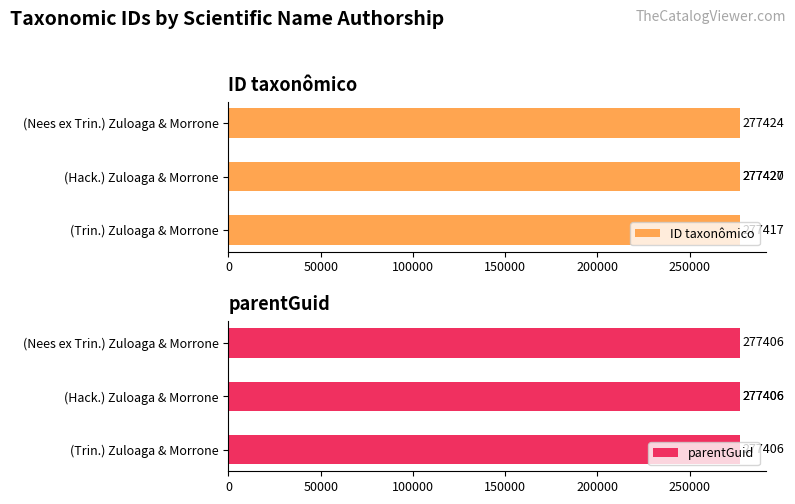

Is the value of parentGuid at 0 greater than the value of ID taxonômico at 0?

No